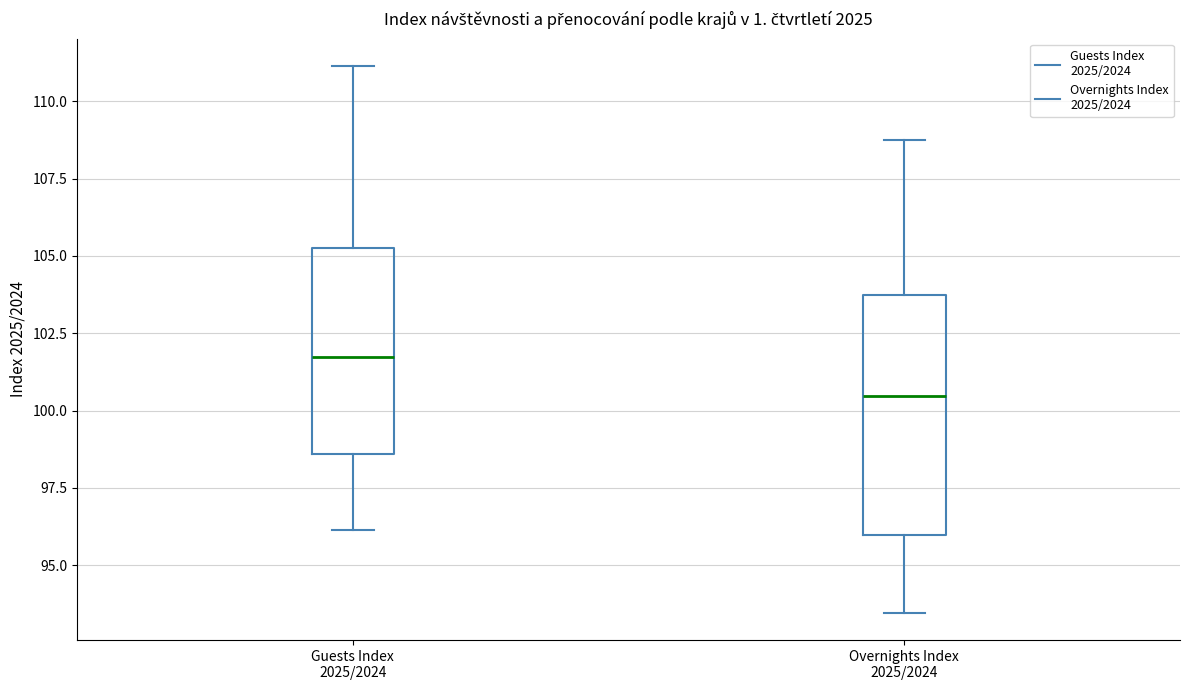

Which box's median line is the highest?

Guests Index 2025/2024